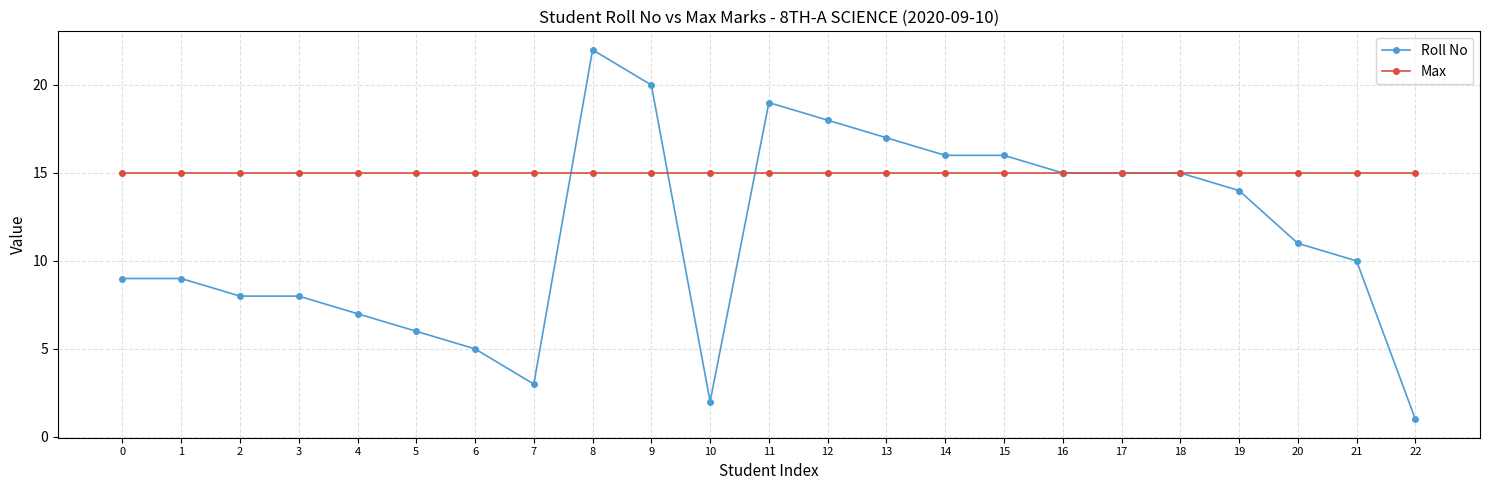

Which series has the widest spread of values?

Roll No